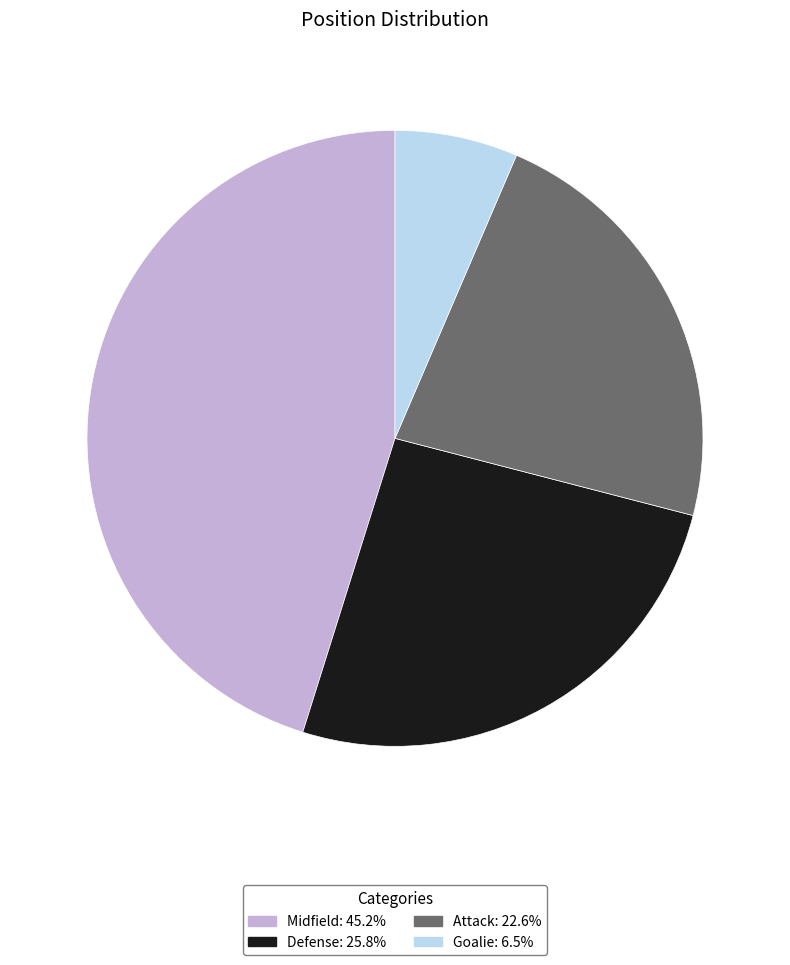

Is it true that Attack is 35% of the pie?

False